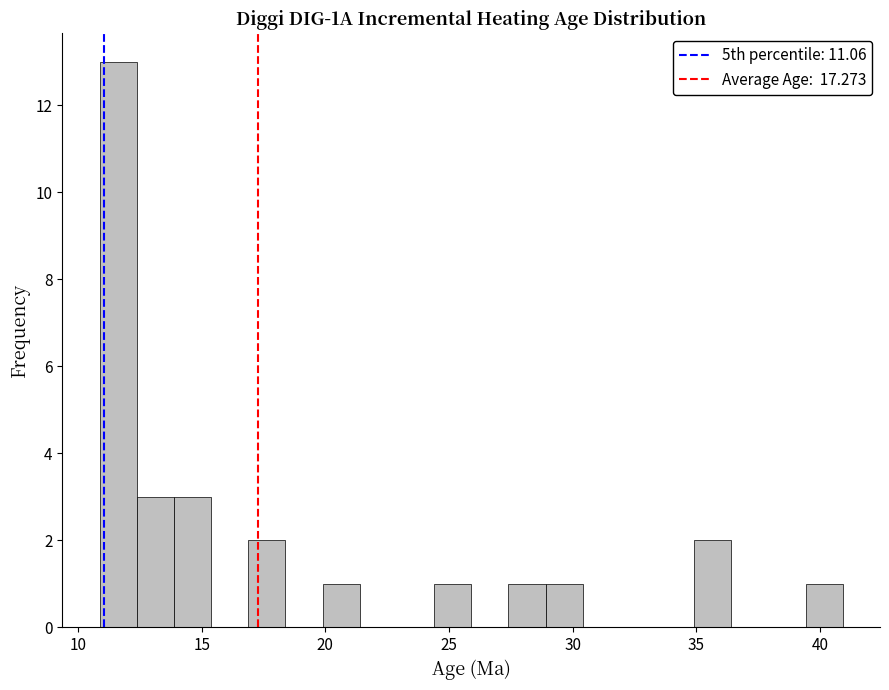

Around what value on the x-axis is the tallest bar? Give the approximate position of its centre, as read against the axis.

11.5